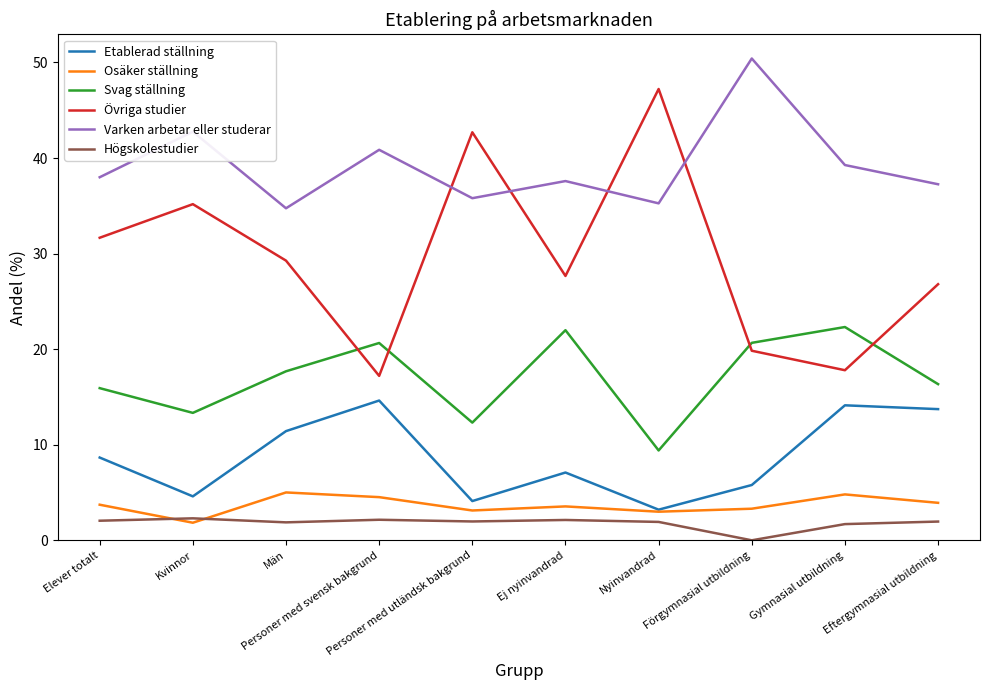

Which series has the widest spread of values?

Övriga studier